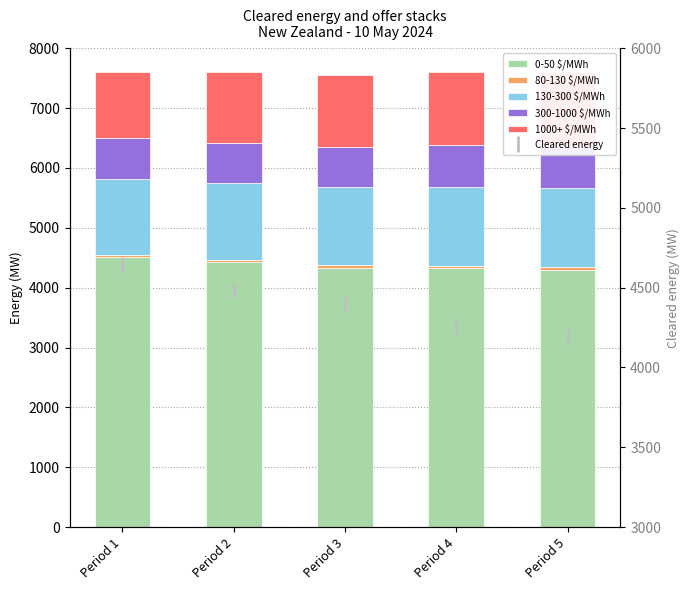

True or false: 300-1000 $/MWh has a value of 671.5 at Period 3.

True